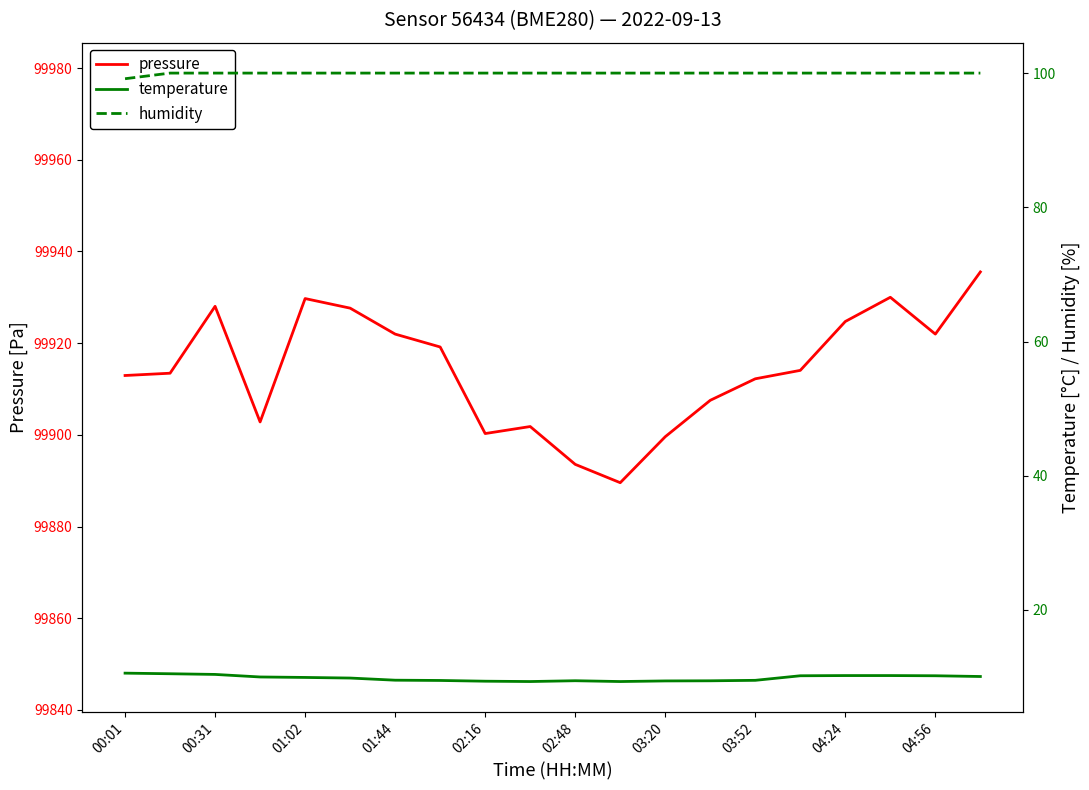

What is the value of the pressure point at the 14th from the left?

99907.5